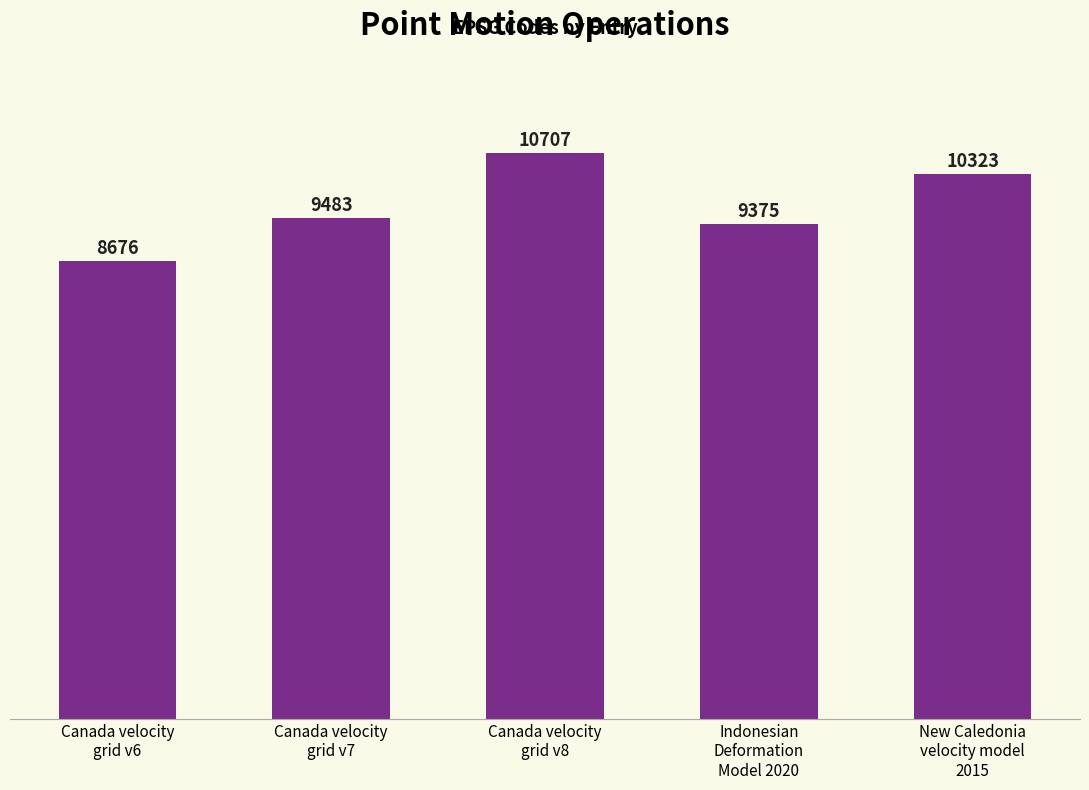

Rank the categories by value from lowest to highest.

Canada velocity
grid v6, Indonesian
Deformation
Model 2020, Canada velocity
grid v7, New Caledonia
velocity model
2015, Canada velocity
grid v8